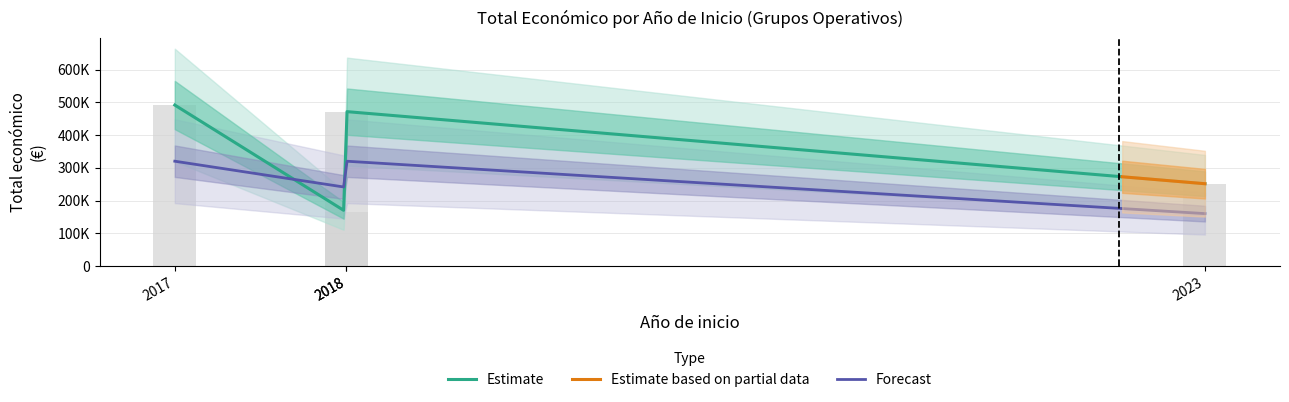

What is the value of the 1st bar from the left?

491483